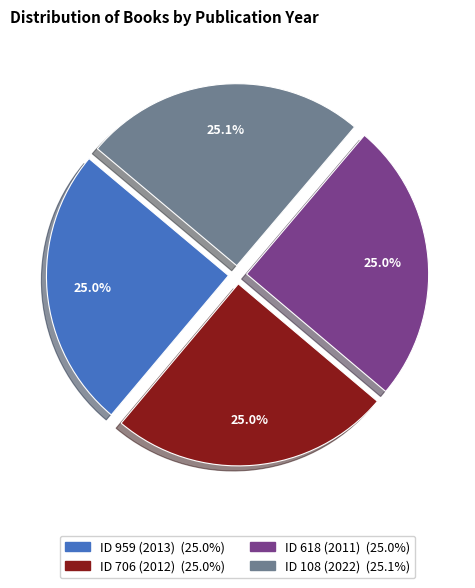

The ID 959 (2013) slice represents 16% of the pie. True or false?

False